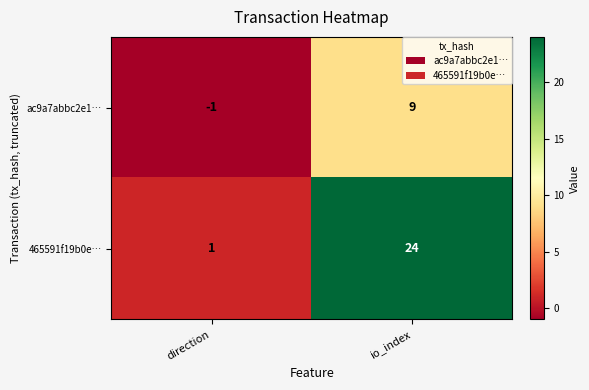

Between direction and io_index, which series saw the biggest shift?

465591f19b0e…